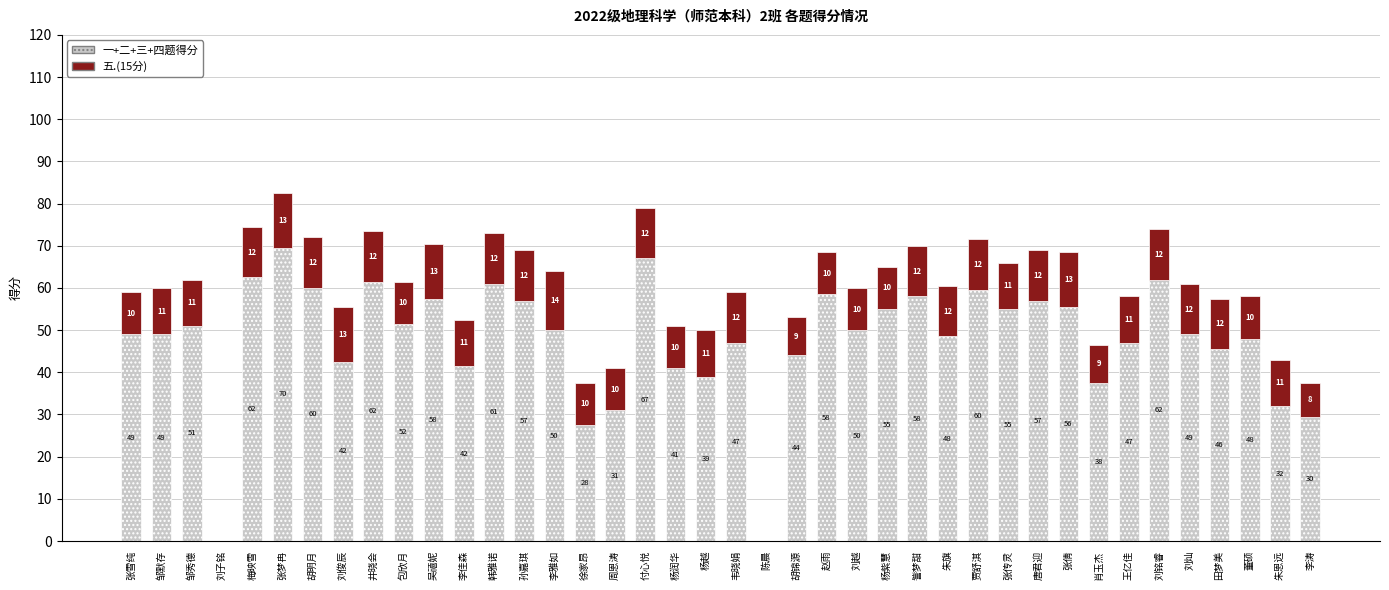

What is the maximum value for 一+二+三+四题得分?

69.5